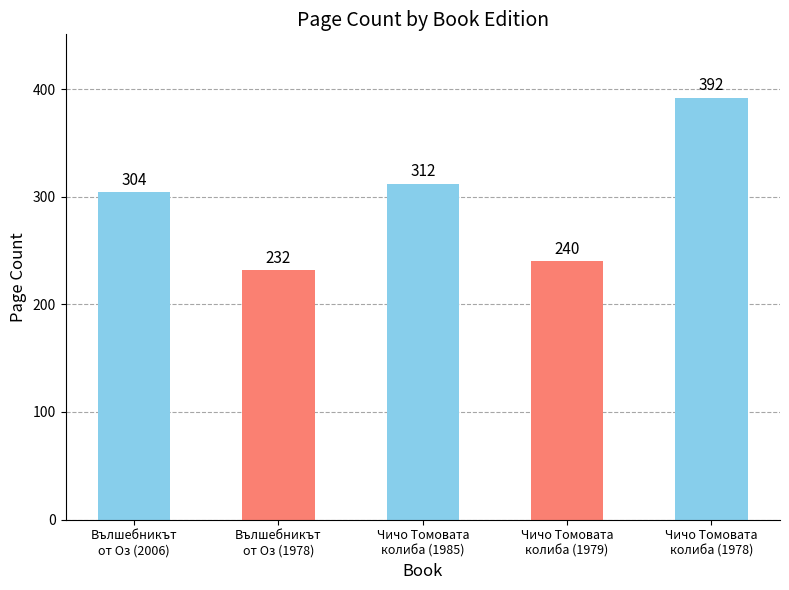

What is the smallest value displayed?

232